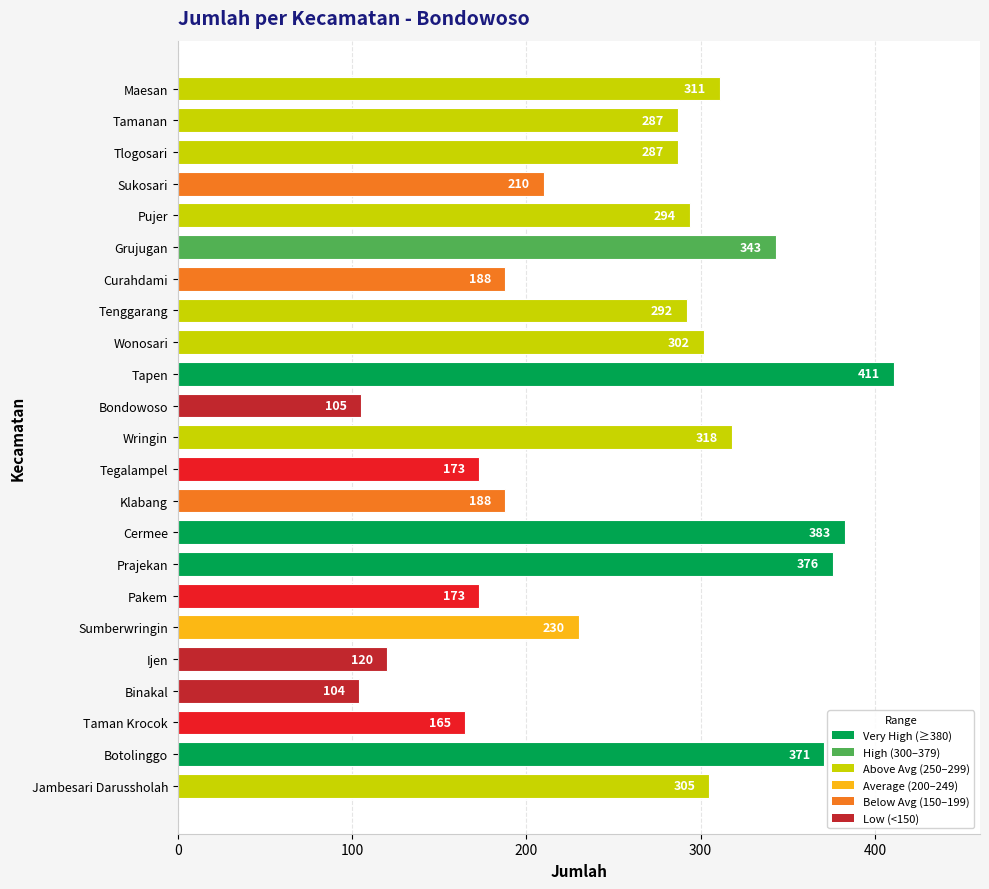

What is the smallest value displayed?

104